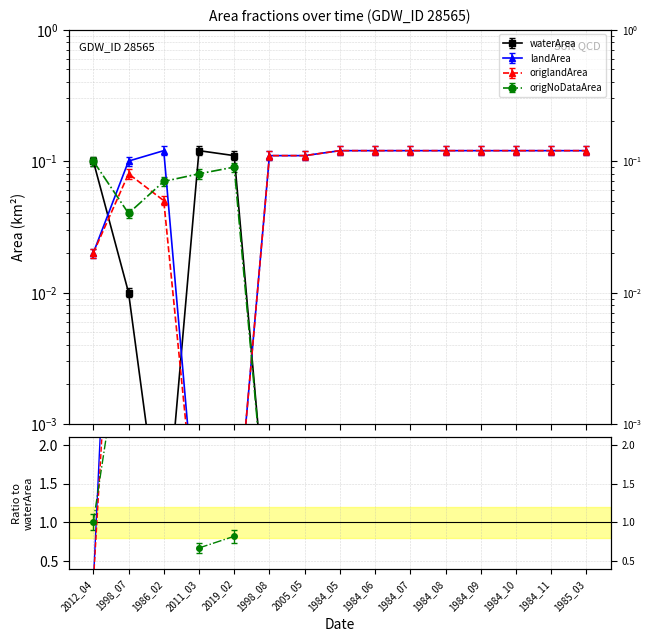

How many interior local peaks does the origNoDataArea series have?

1